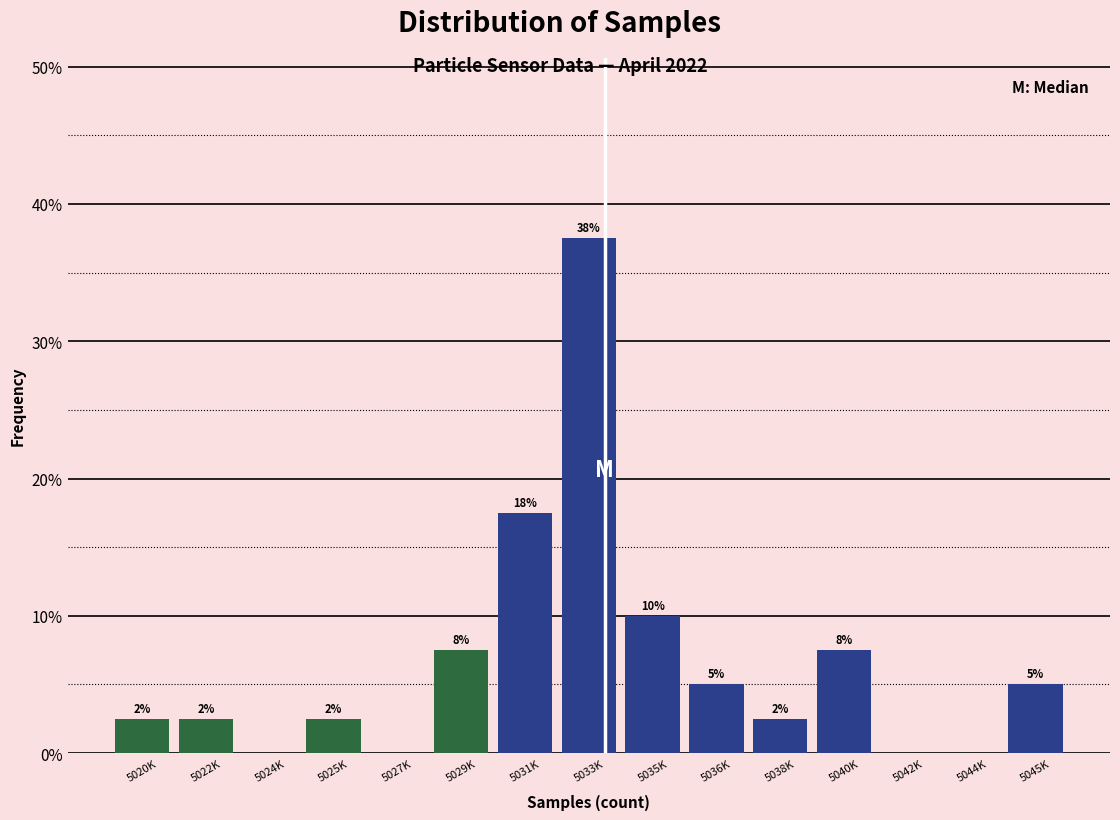

Are the bars horizontal?

No